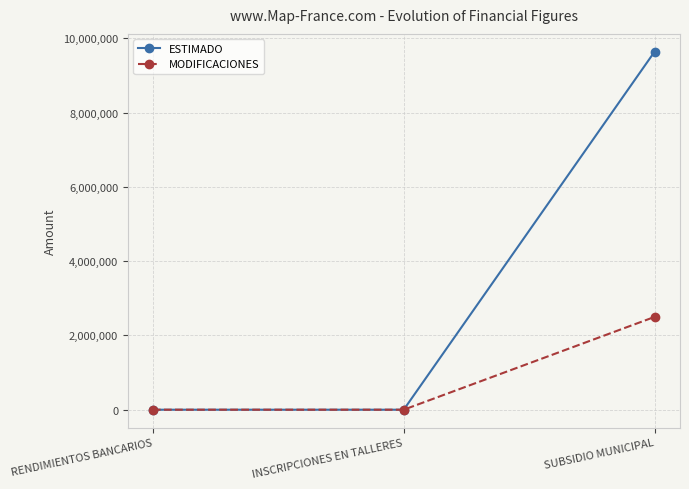

What is the greatest value displayed?

9636854.0